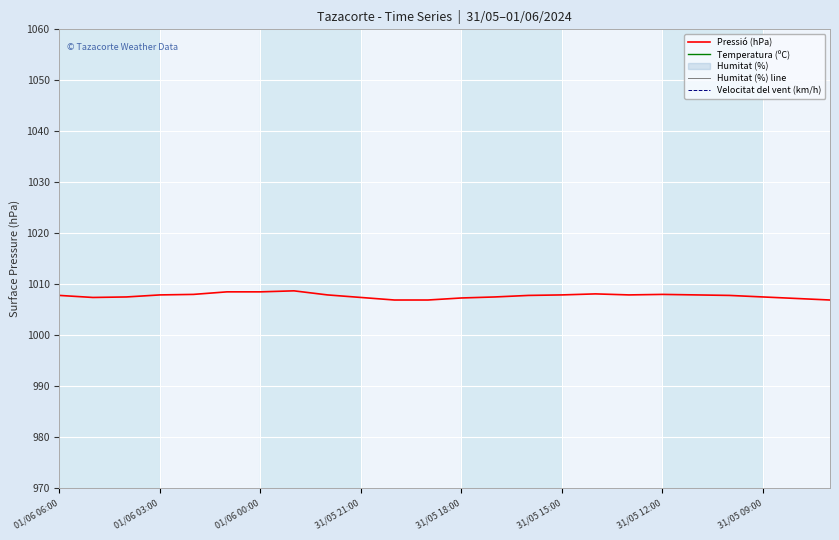

The Pressió (hPa) series shows 1007.5 at 31/05 09:00. True or false?

True